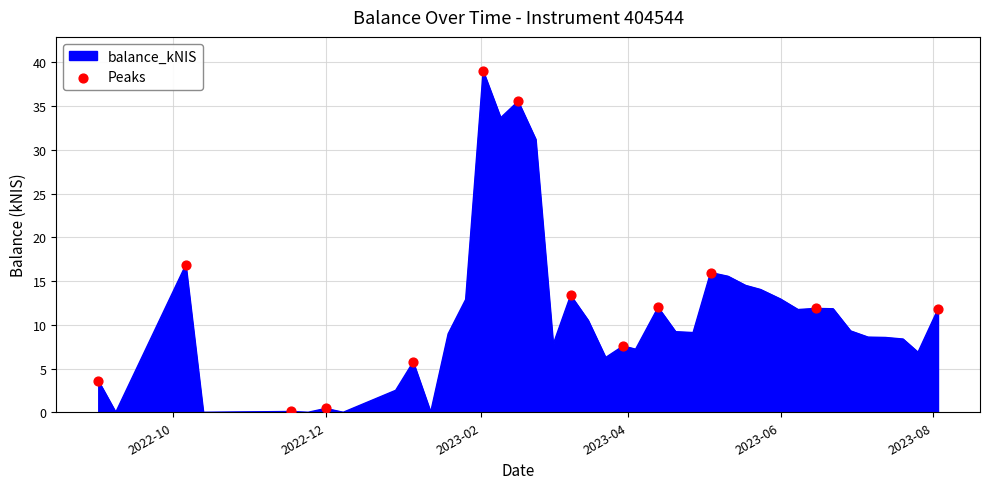

What is the maximum value shown in the chart?

39.0